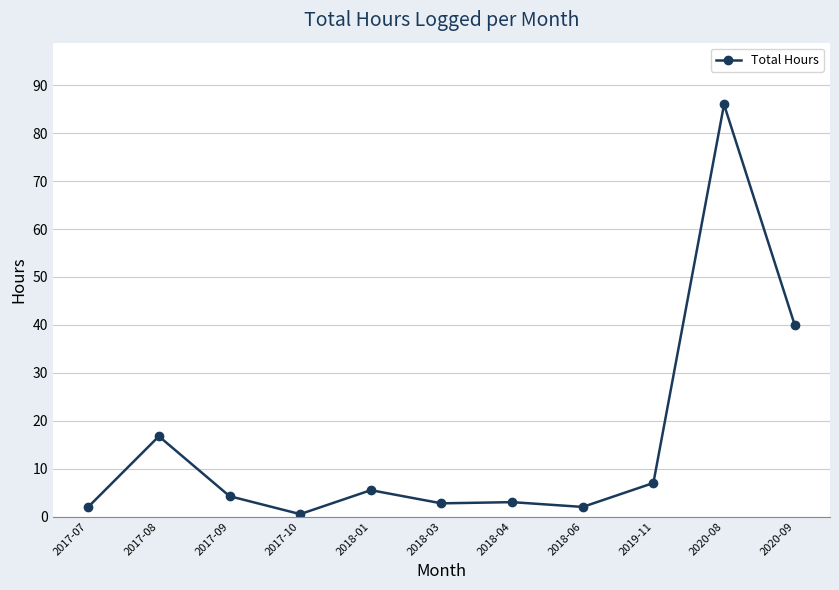

Where is the first local maximum?

2017-08